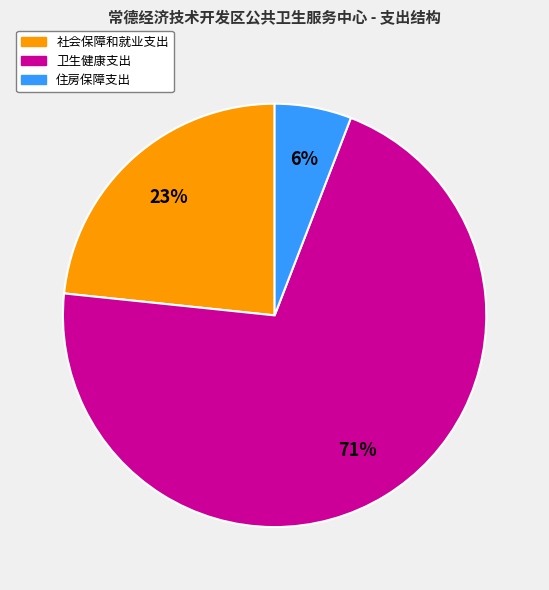

True or false: 住房保障支出 accounts for 6% of the total.

True